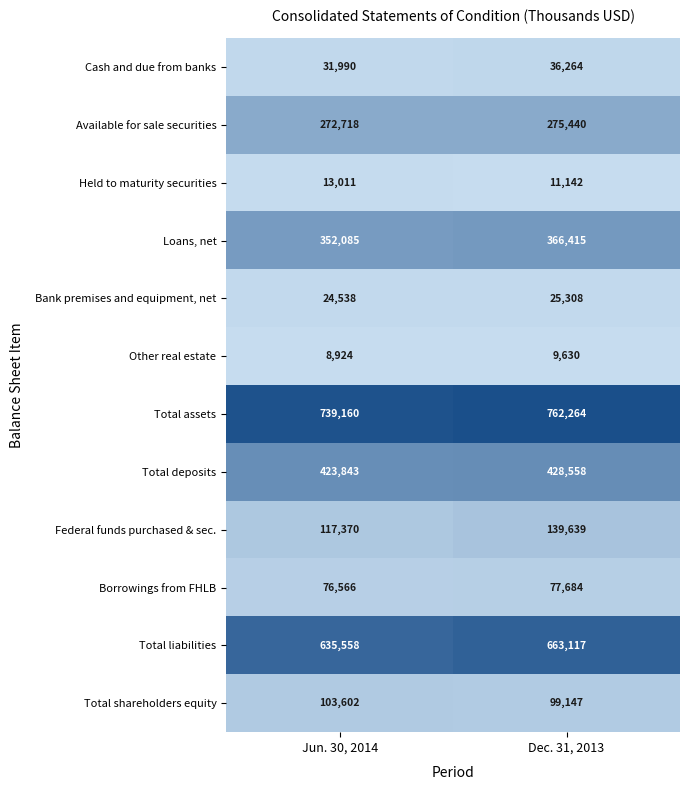

Between Jun. 30, 2014 and Dec. 31, 2013, which series saw the biggest shift?

Total liabilities